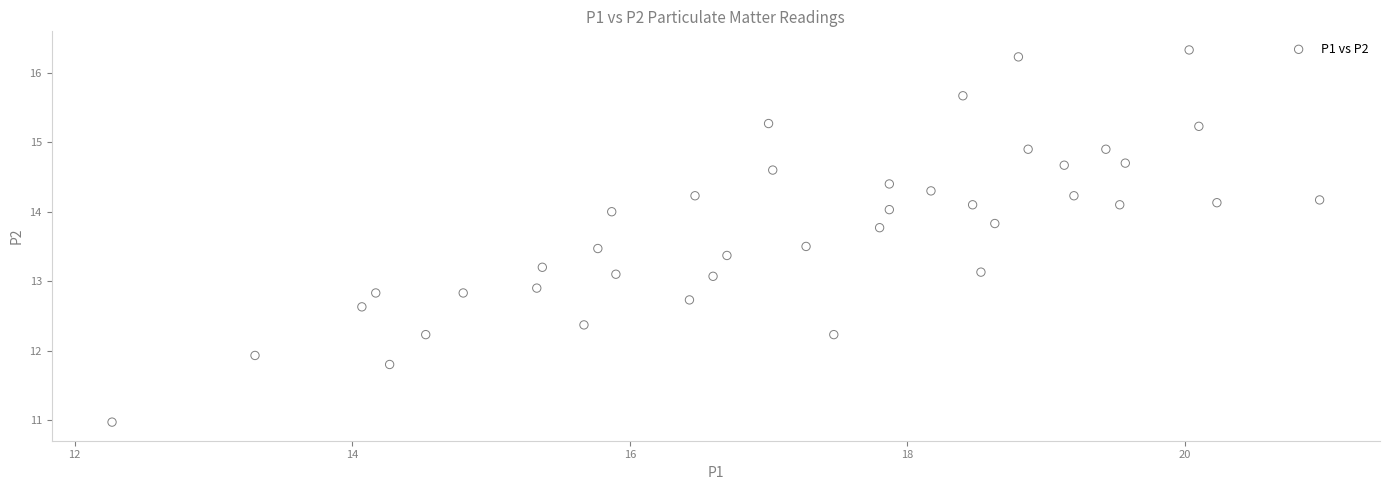

What is the range of X values (max minus min)?

8.7